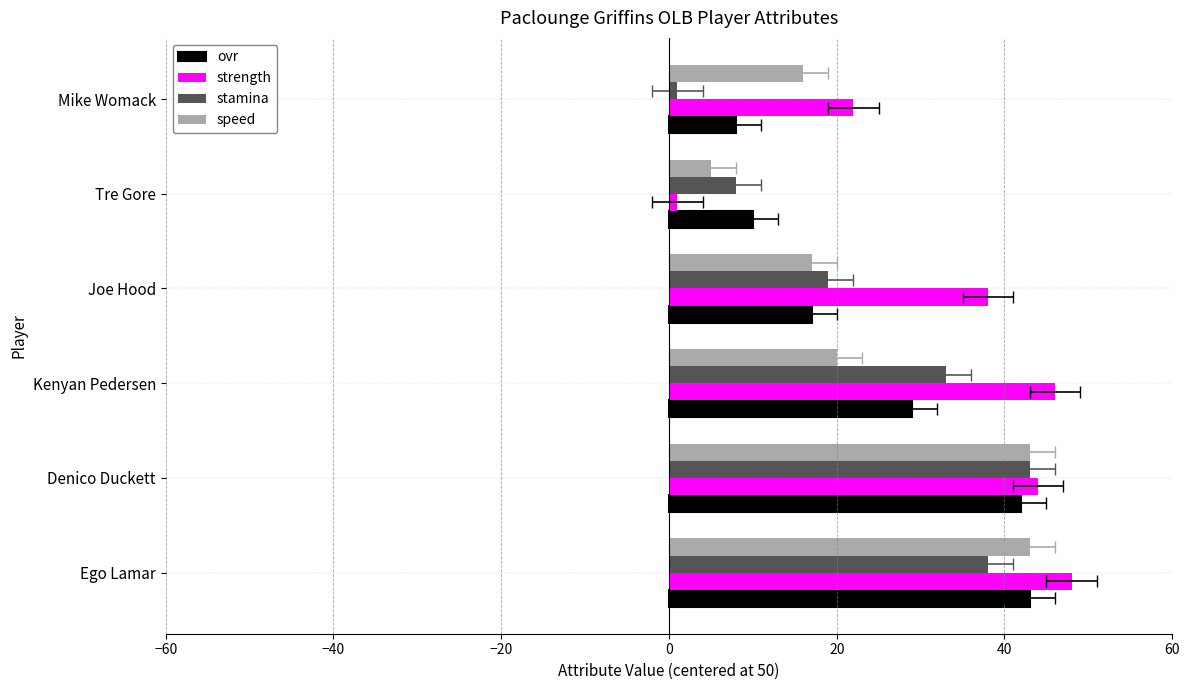

List the series in order of their peak value, highest first.

strength, ovr, stamina, speed